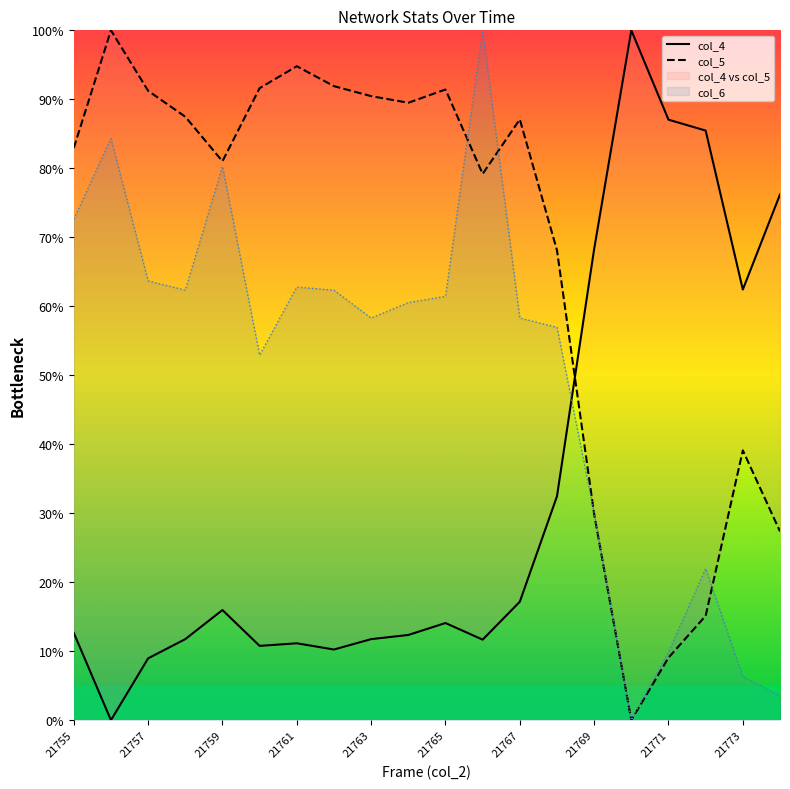

In col_5, how many points are higher than both neighbors (excluding endpoints)?

5